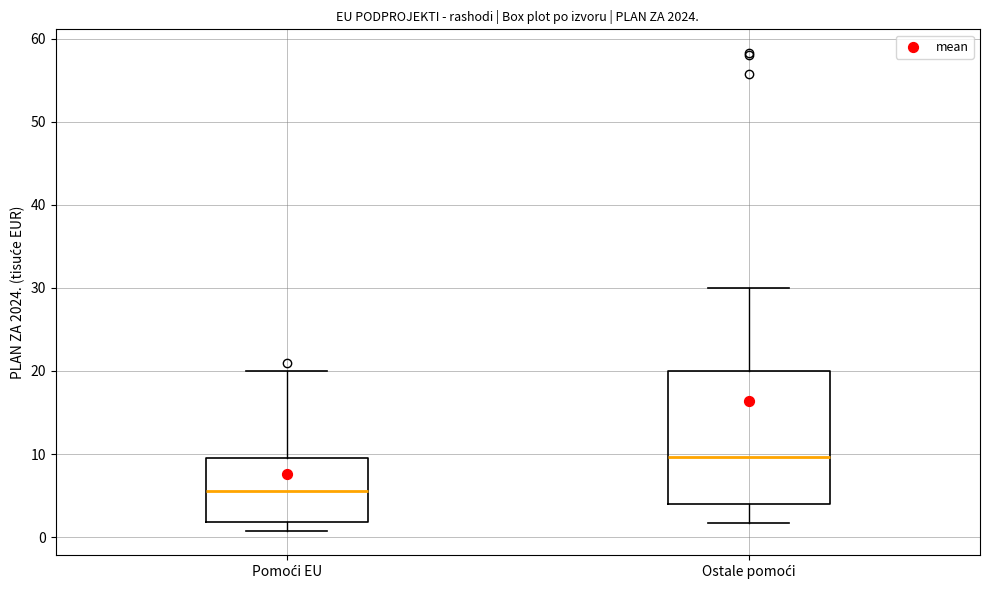

Which box's median line is the lowest?

Pomoći EU